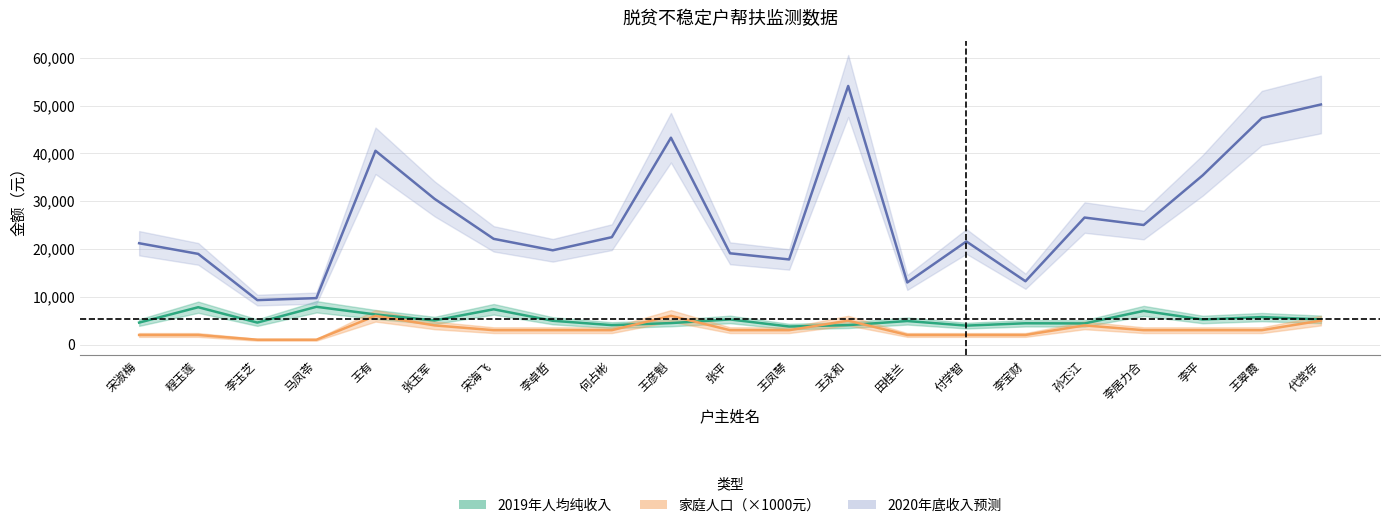

Count the number of categories in the chart.

21